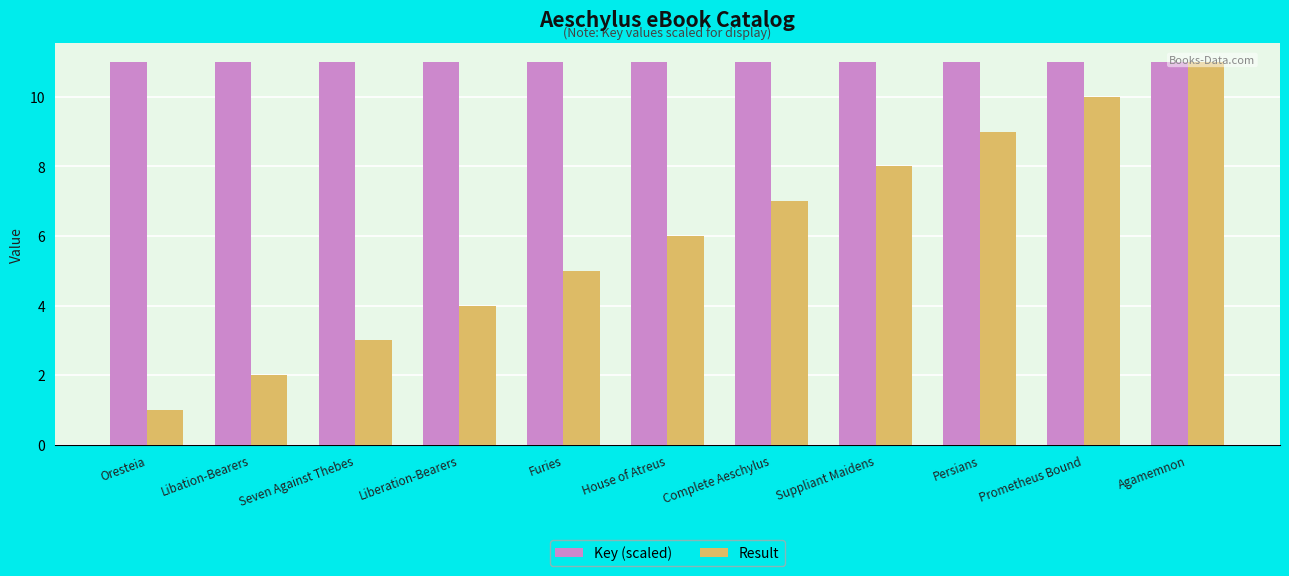

How many series are shown in this chart?

2